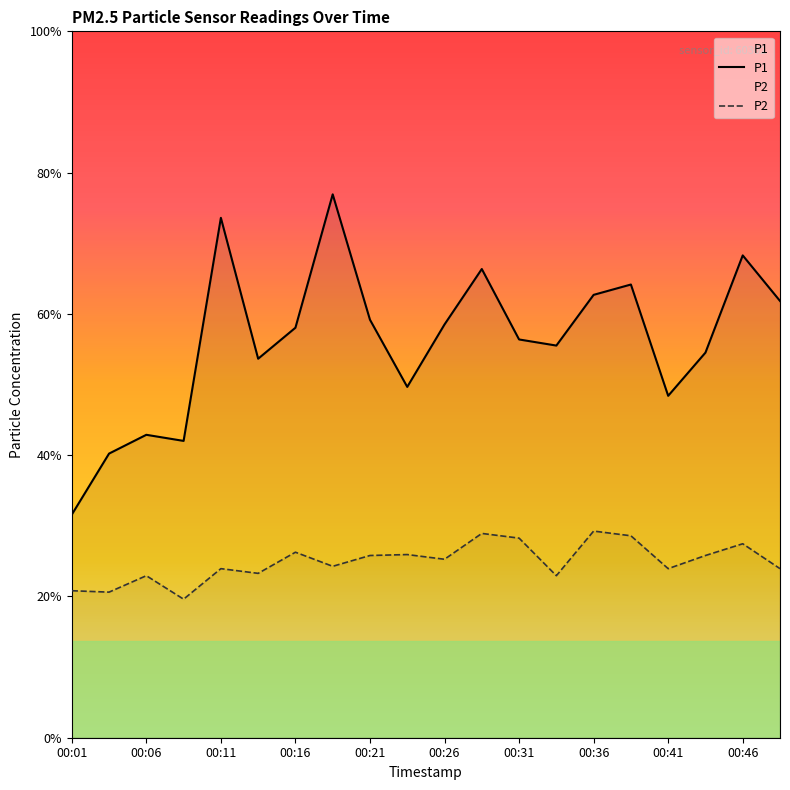

At which category does P2 reach its first local peak?

00:06